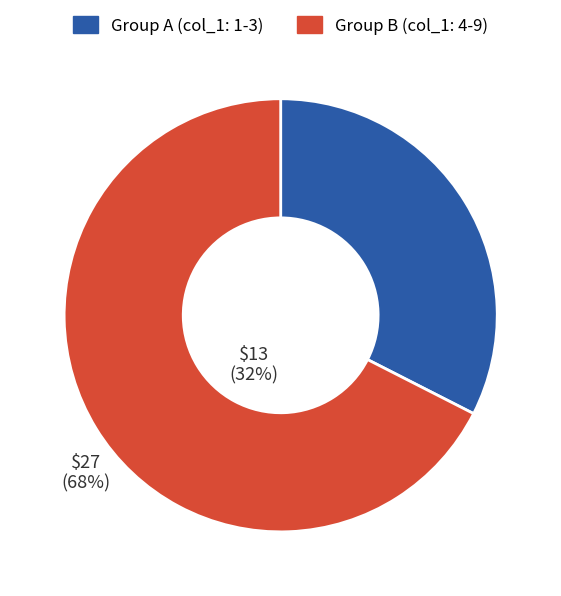

Do Group A (col_1: 1-3) and Group B (col_1: 4-9) together represent more than half of the pie?

Yes